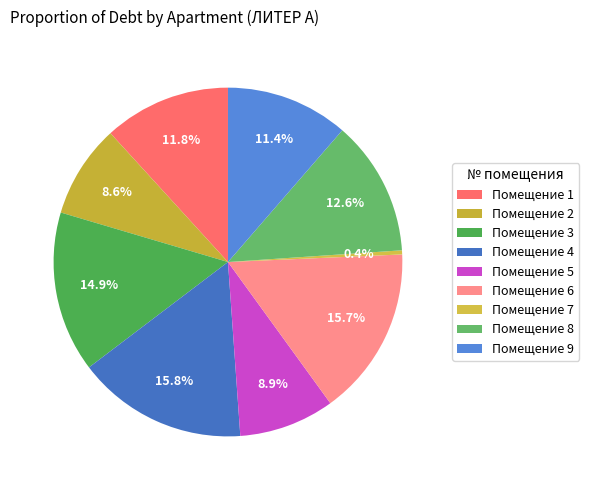

To the nearest percent, what is the difference between the largest and smallest slice percentages?

15%